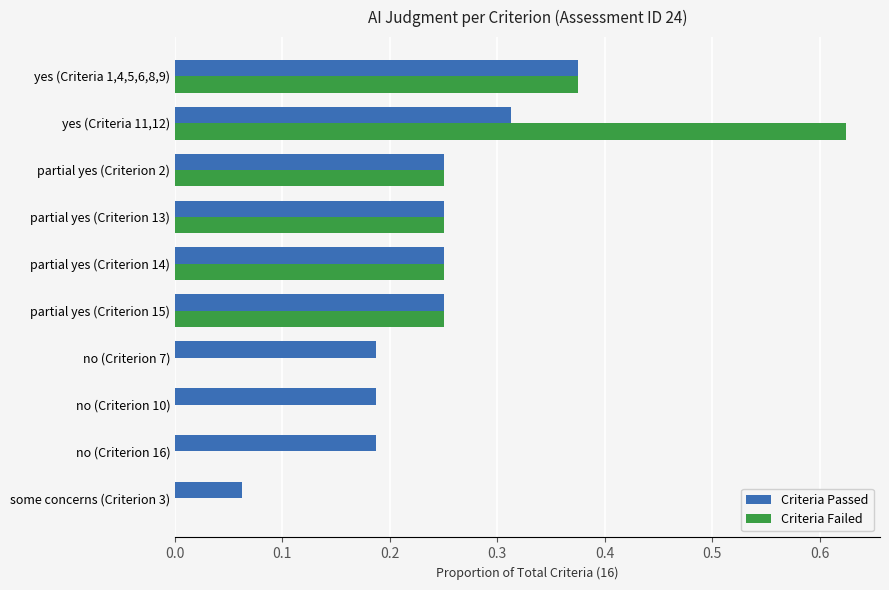

The value of Criteria Passed at partial yes (Criterion 2) is 0.4. True or false?

False